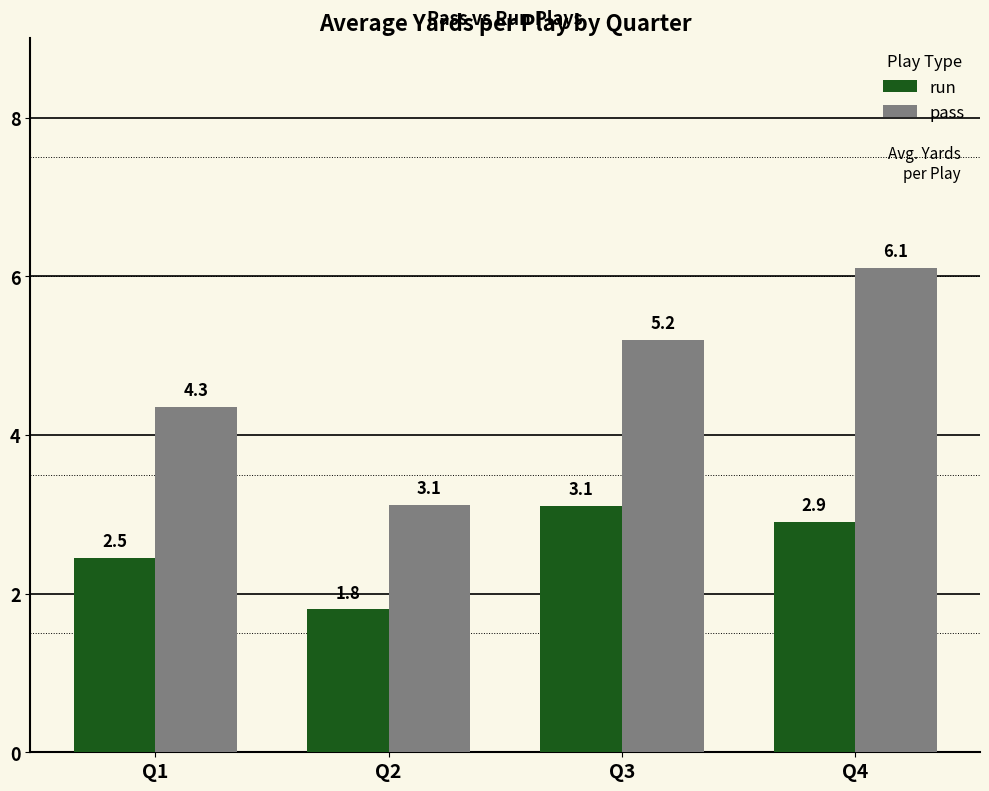

At which category does the chart reach its minimum across all series?

Q2